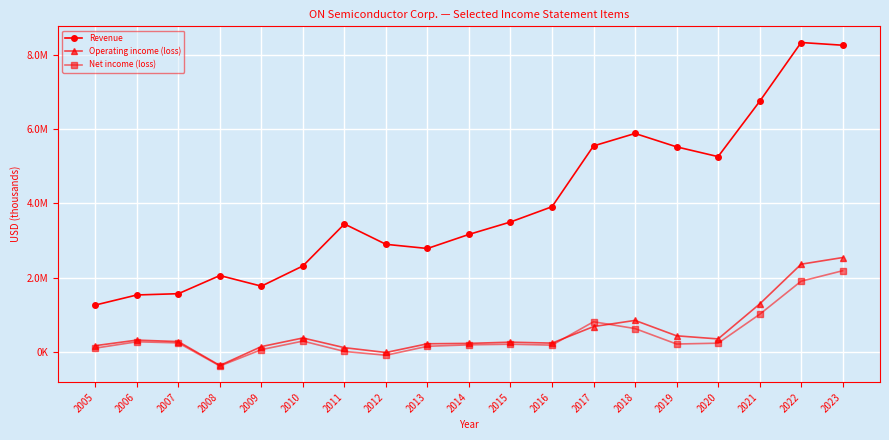

Between 2018 and 2021, which is larger?

2021